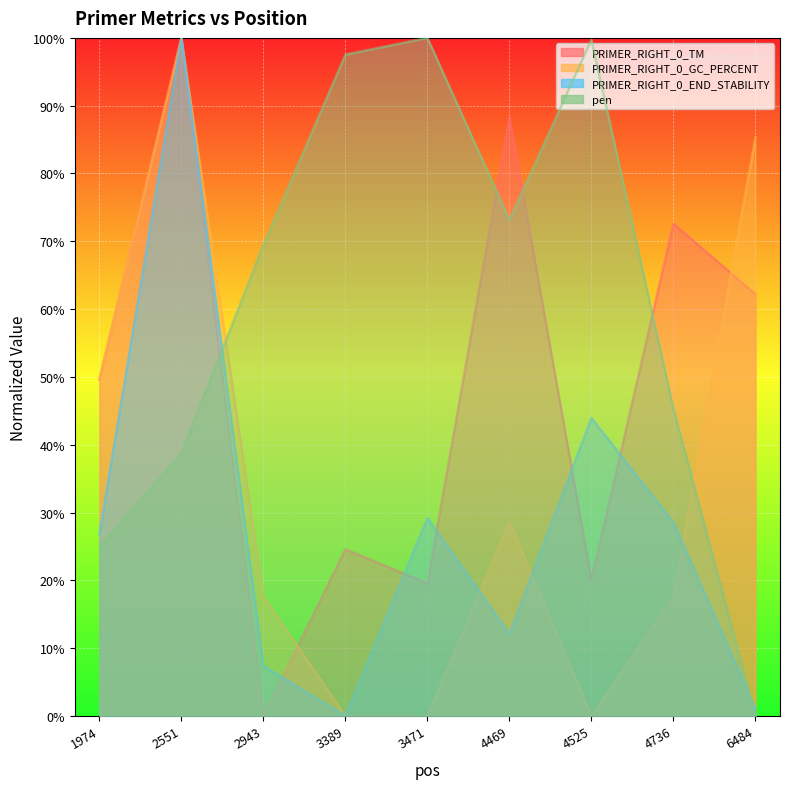

In PRIMER_RIGHT_0_TM, how many points are higher than both neighbors (excluding endpoints)?

4